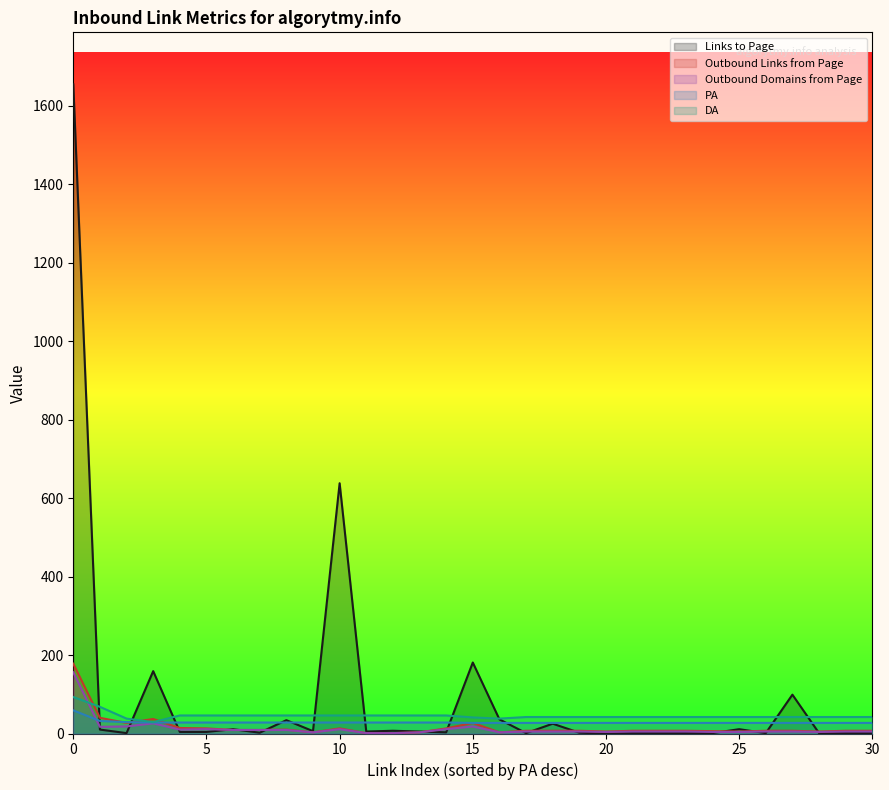

Between 0 and 23, which series saw the biggest shift?

Links to Page